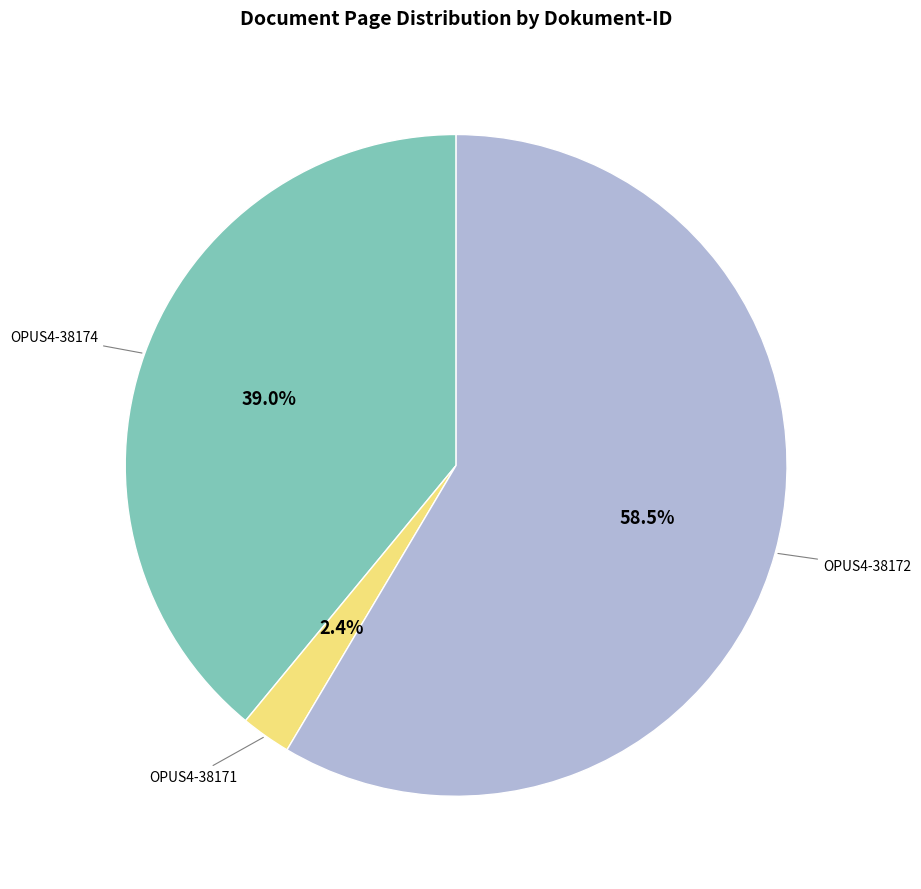

Does any single category account for the majority?

Yes